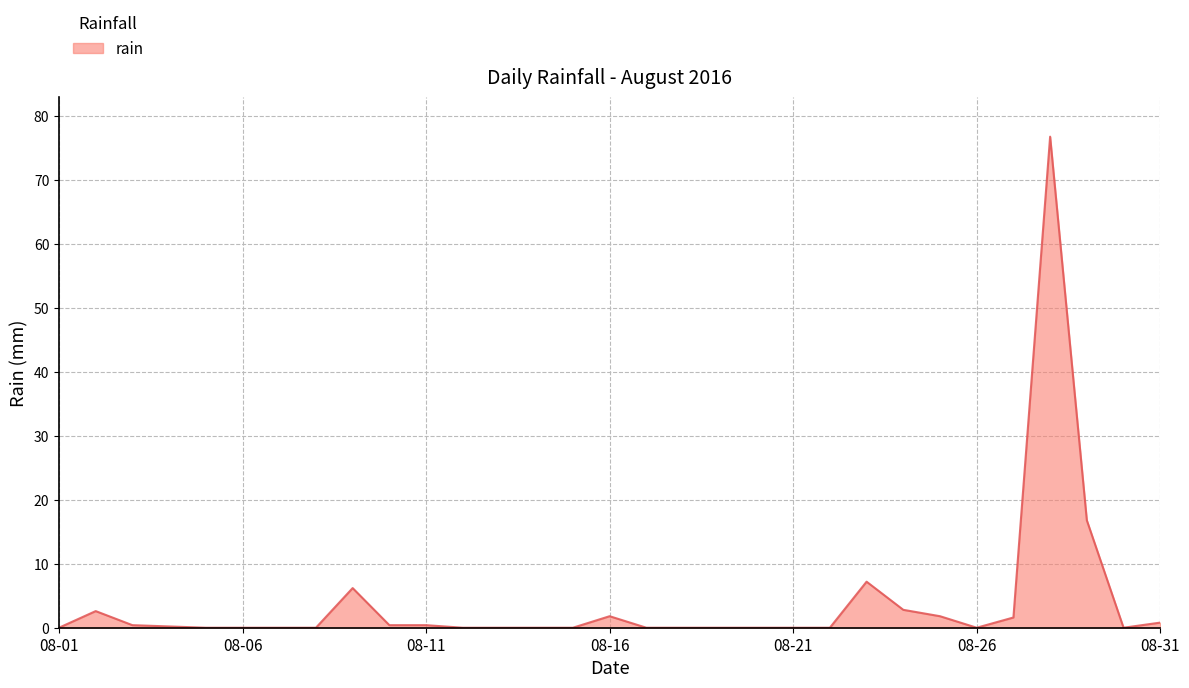

Count the number of data series in this chart.

1